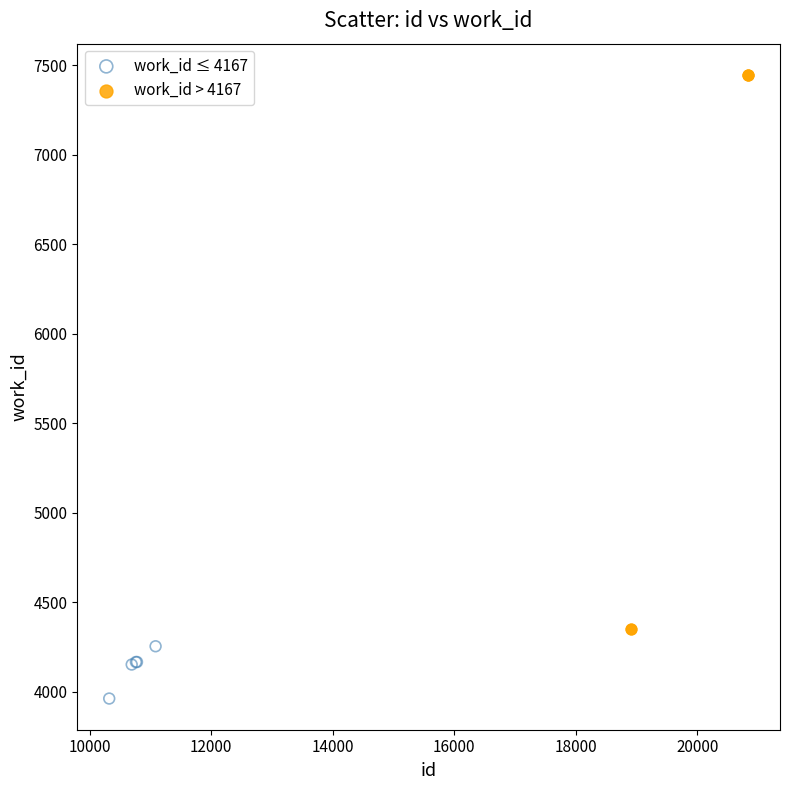

Which series has the widest spread of Y values?

work_id > 4167